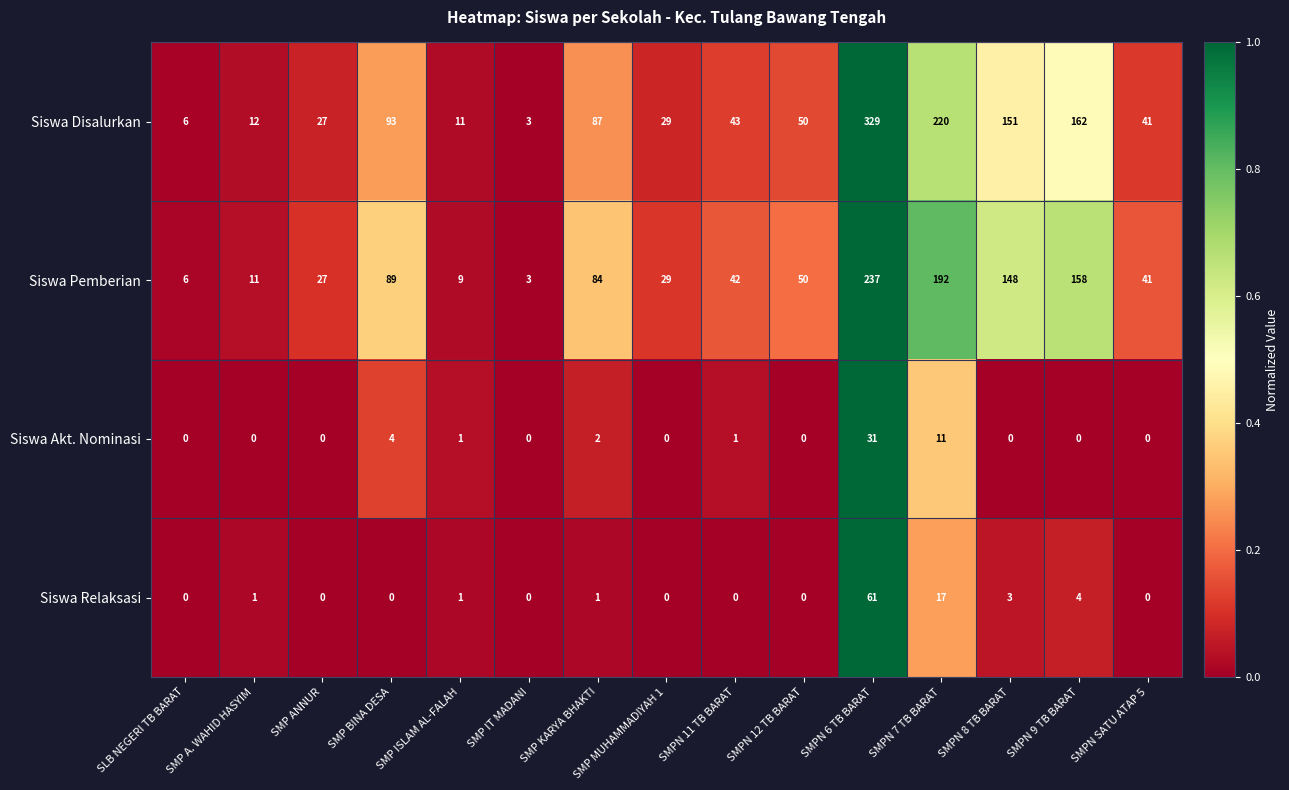

What is the sum of all Siswa Akt. Nominasi values?

50